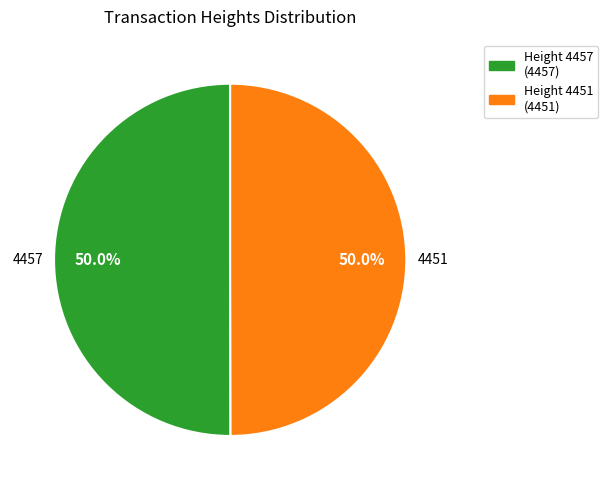

Approximately how many times larger is the value at Height 4457 (4457) compared to Height 4451 (4451)?

1.0